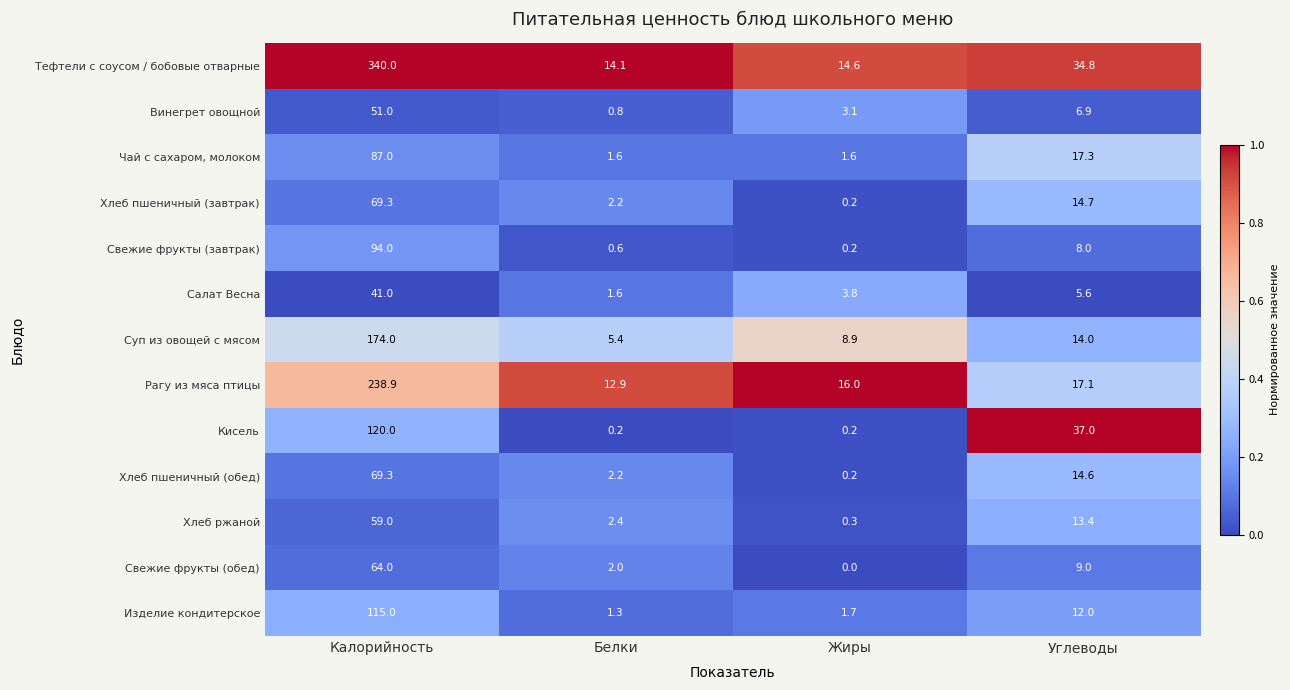

Is it true that Рагу из мяса птицы equals 3.1 at Белки?

False